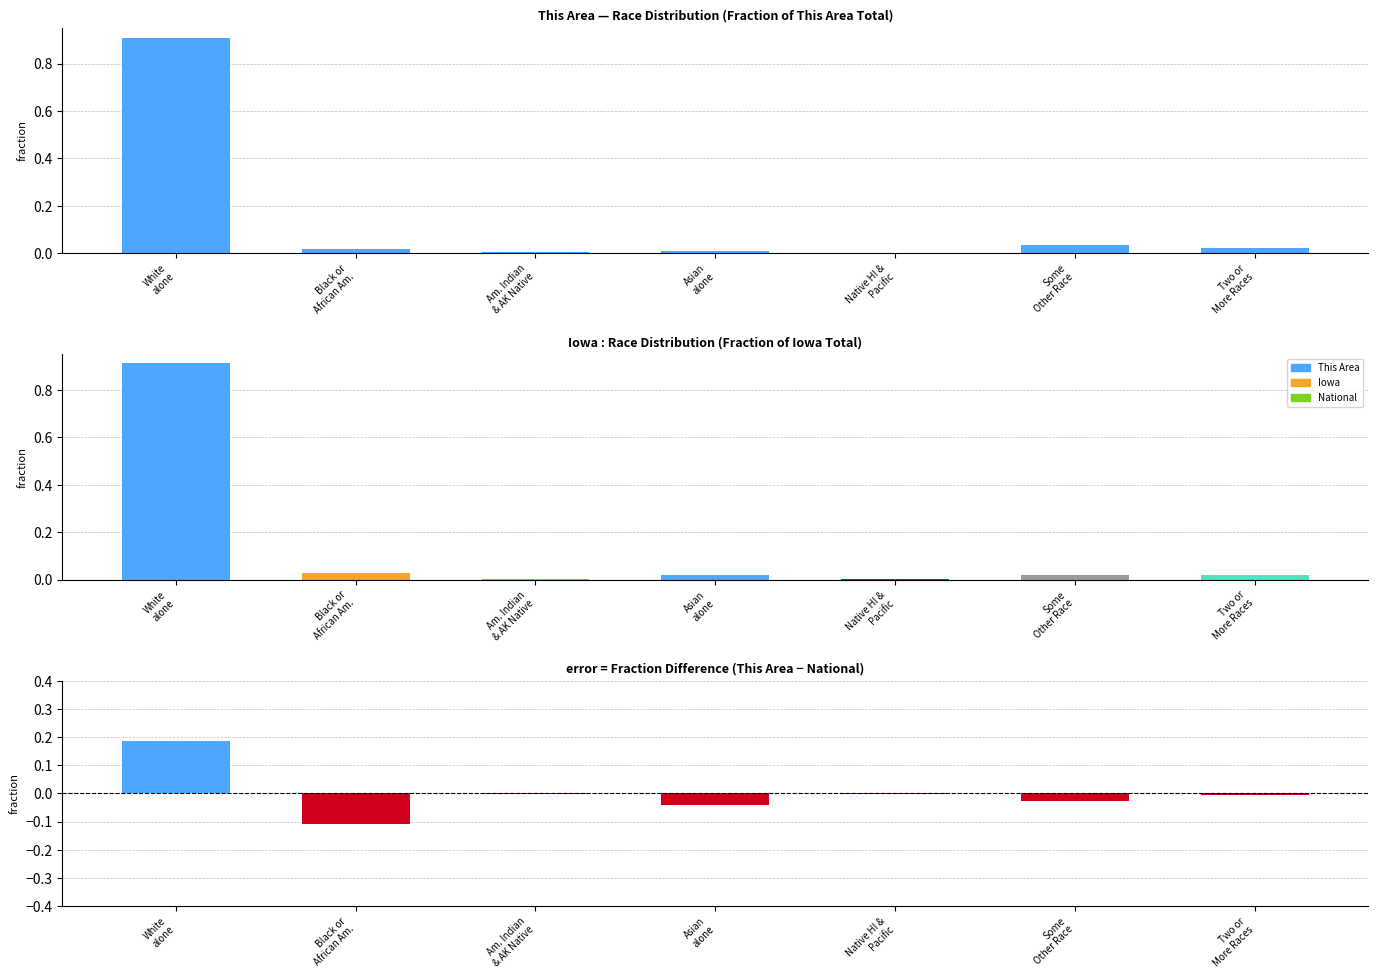

At Two or
More Races, list the series in order from largest to smallest.

This Area, This Area − National